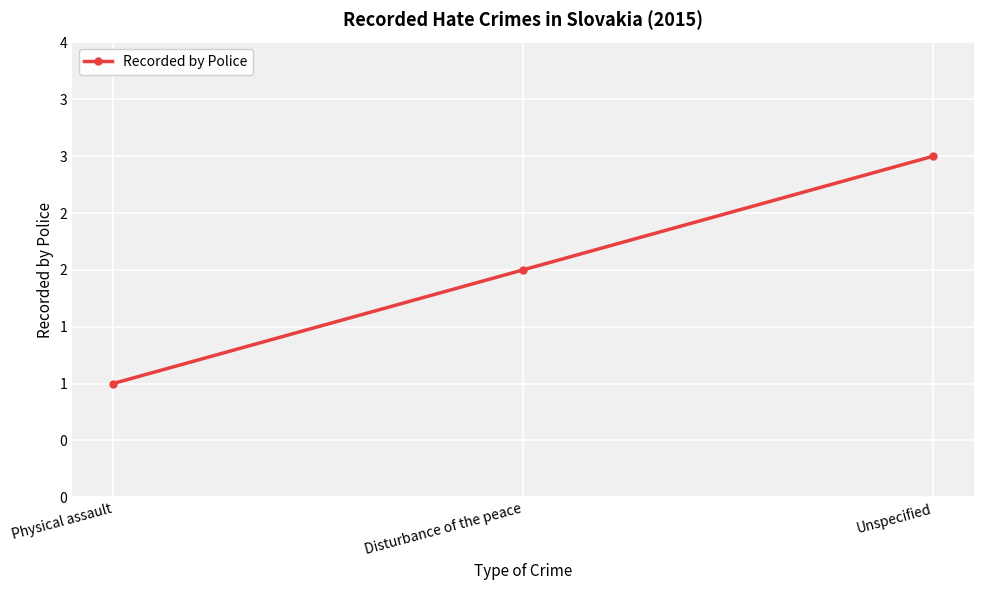

Does the chart have visible grid lines?

Yes